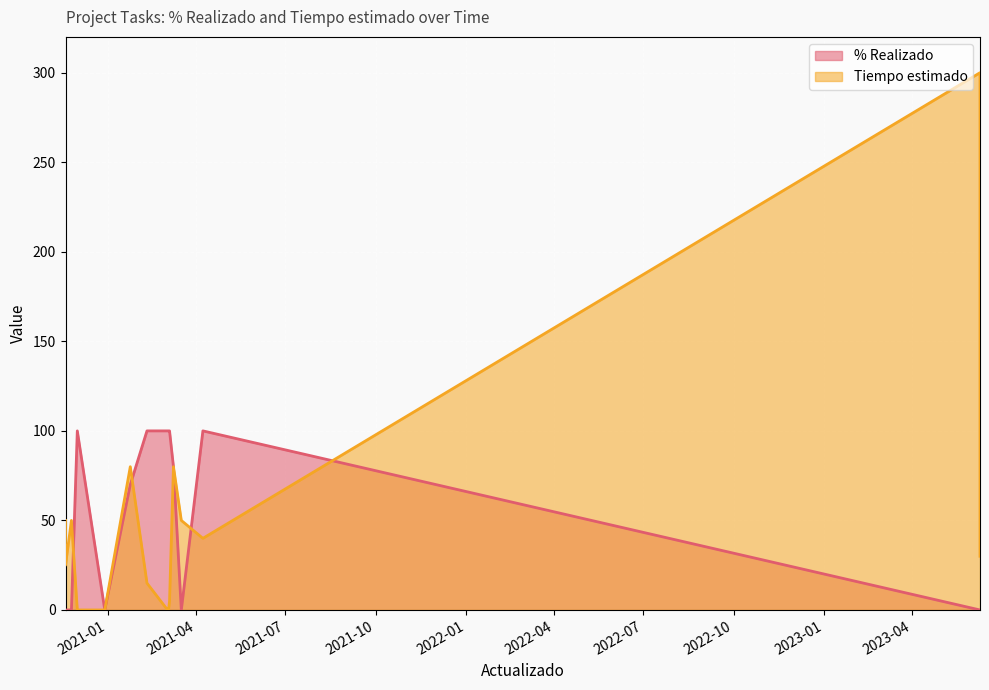

True or false: Tiempo estimado and % Realizado cross at least once.

True